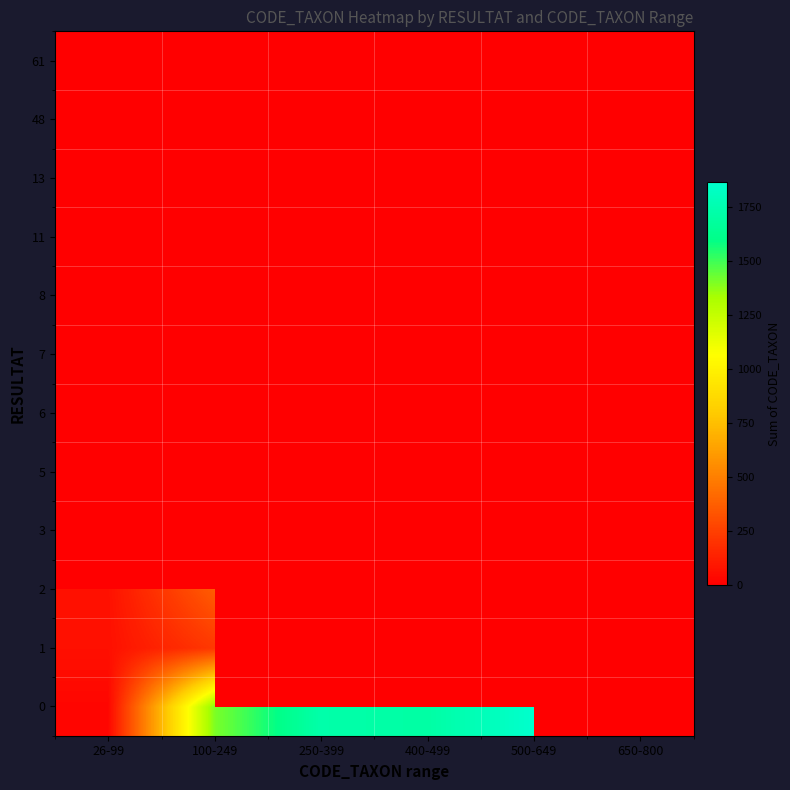

Which has a higher value, 650-800 or 26-99?

26-99